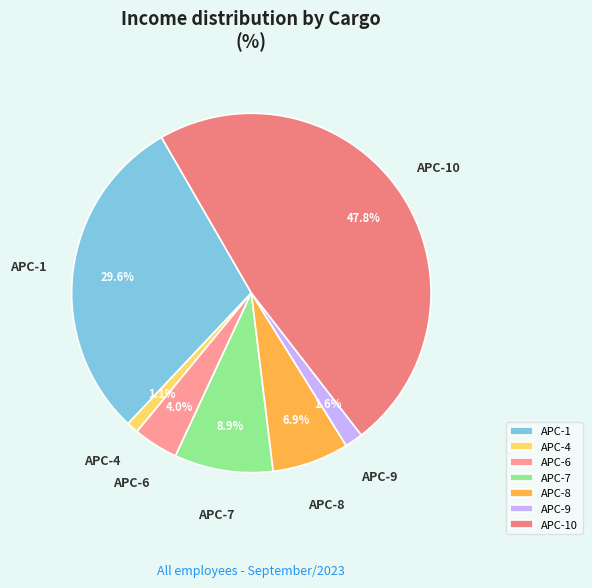

Rank the categories by value from lowest to highest.

APC-4, APC-9, APC-6, APC-8, APC-7, APC-1, APC-10